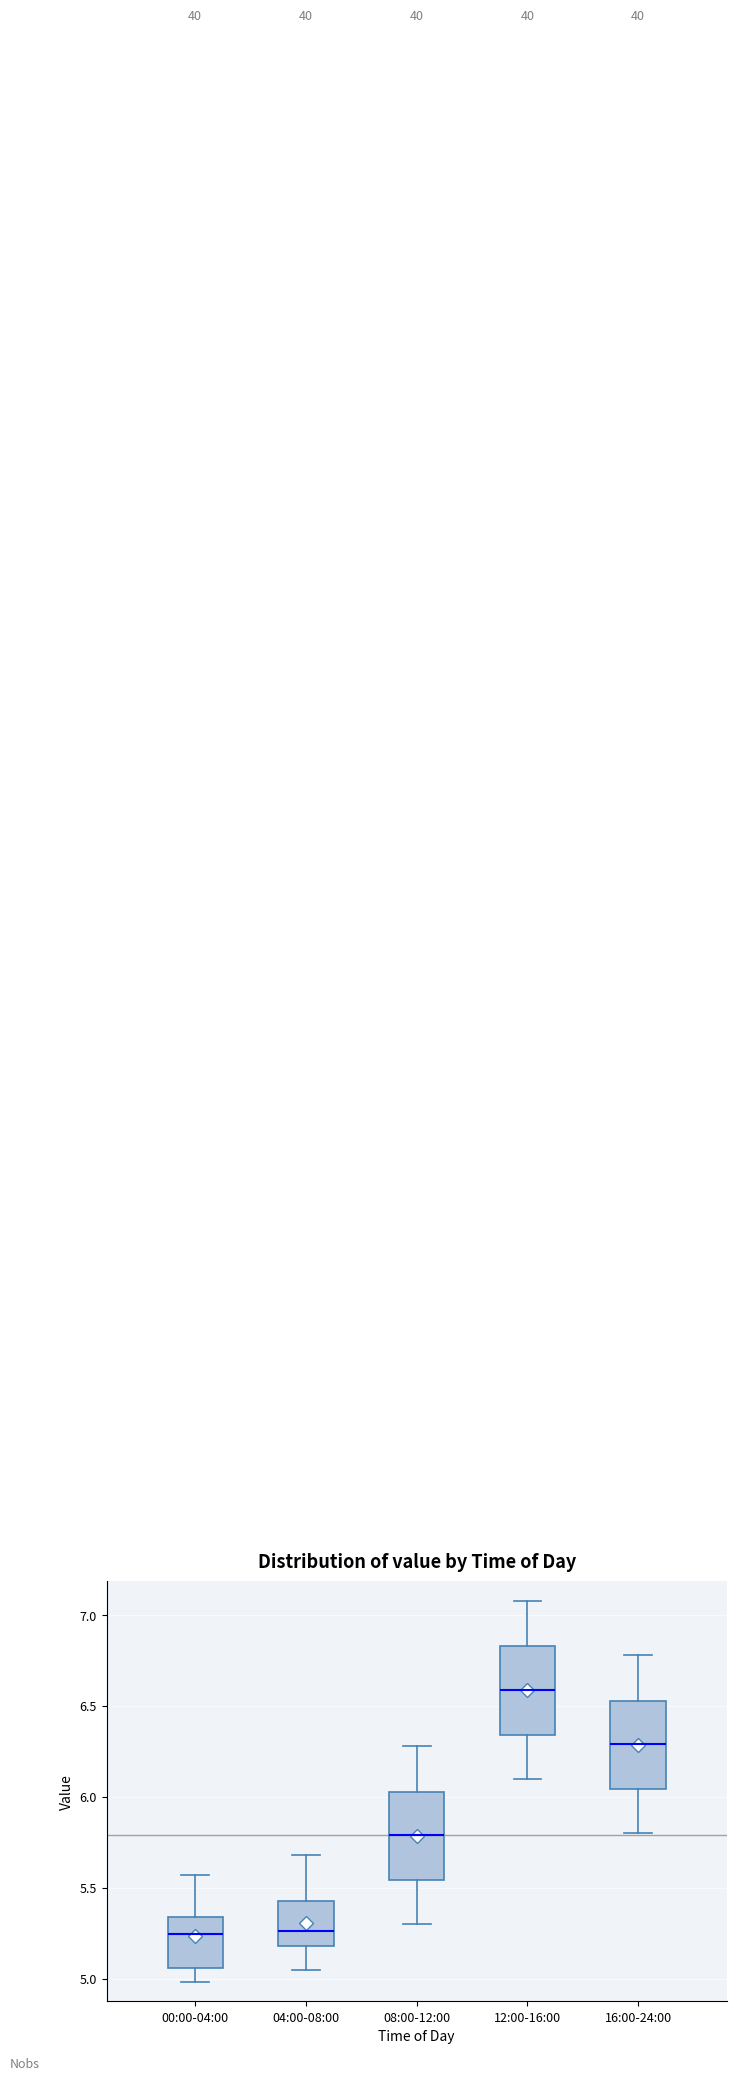

Reading left to right, read every box against the y-axis: the position of its median line, the range the box covers, and the ends of its whiskers. The values are not printed on the chart, so give them approximately, as read against the axis.

00:00-04:00: median 5.25, box 5.05 to 5.35, whiskers 5.00 to 5.55
04:00-08:00: median 5.25, box 5.20 to 5.45, whiskers 5.05 to 5.70
08:00-12:00: median 5.80, box 5.55 to 6.05, whiskers 5.30 to 6.30
12:00-16:00: median 6.60, box 6.35 to 6.85, whiskers 6.10 to 7.10
16:00-24:00: median 6.30, box 6.05 to 6.55, whiskers 5.80 to 6.80